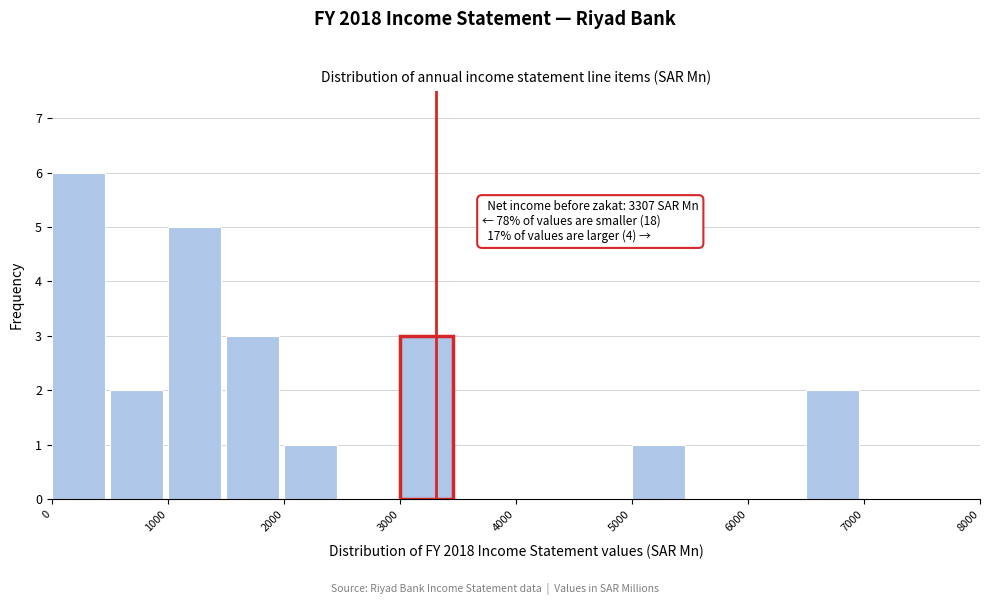

Over which range of the x-axis is the bar tallest?

0 to 500